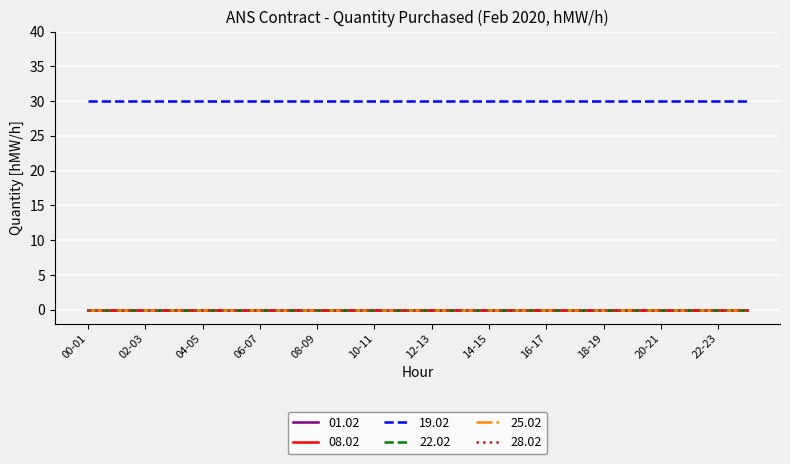

Where is 22.02 nearest to the value 0?

00-01